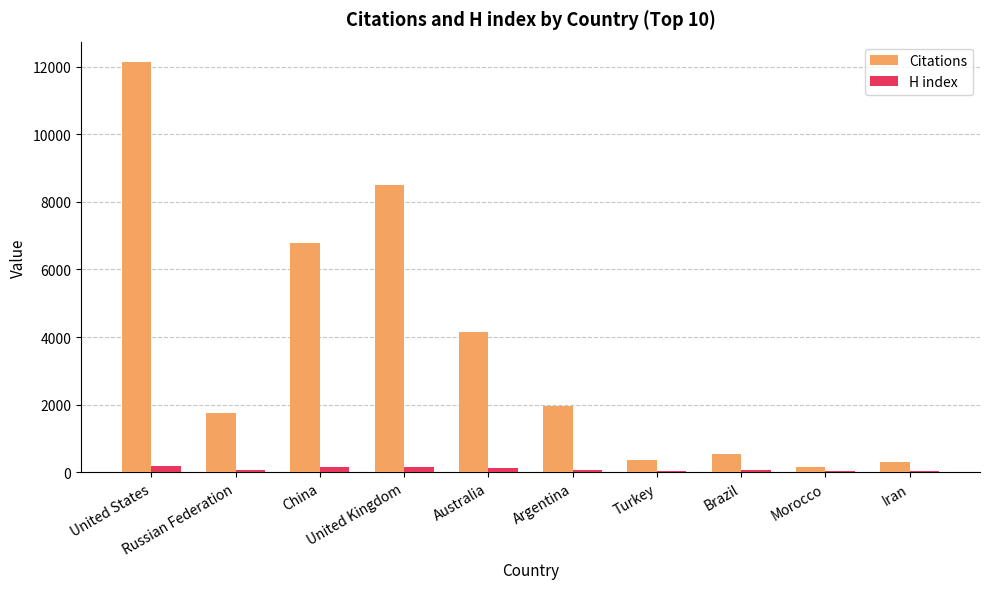

Which series has the widest spread of values?

Citations